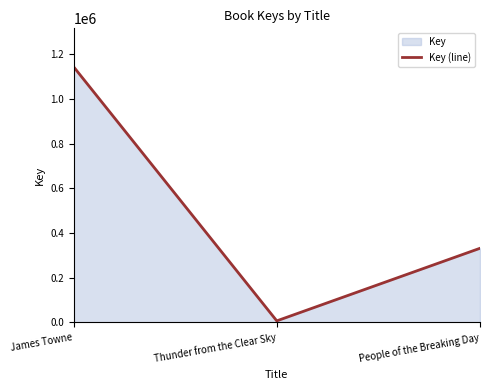

True or false: the data shows 591425 at James Towne.

False